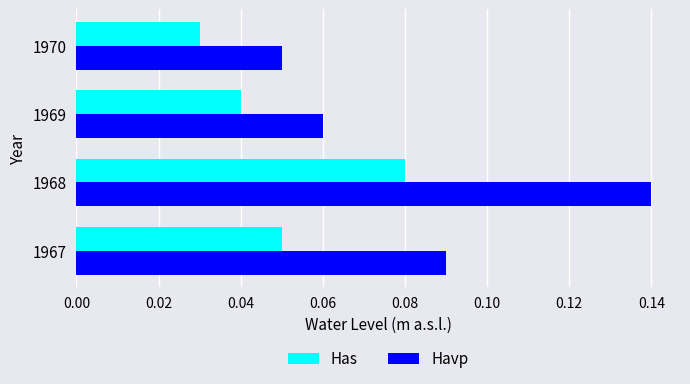

Is the value of Havp at 1967 greater than the value of Has at 1970?

Yes